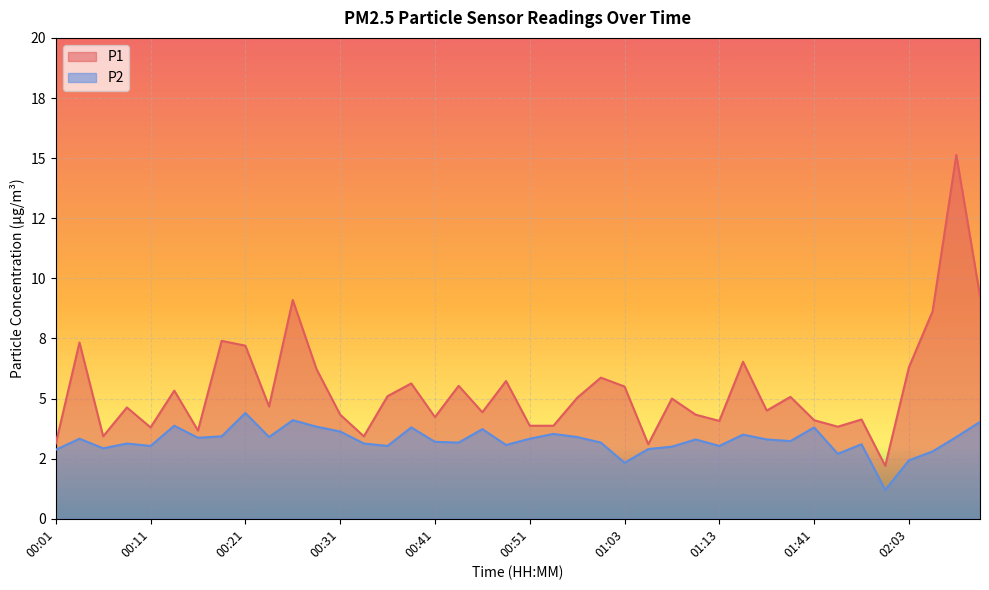

What is the difference between the maximum and minimum values in the P1 series?

12.9